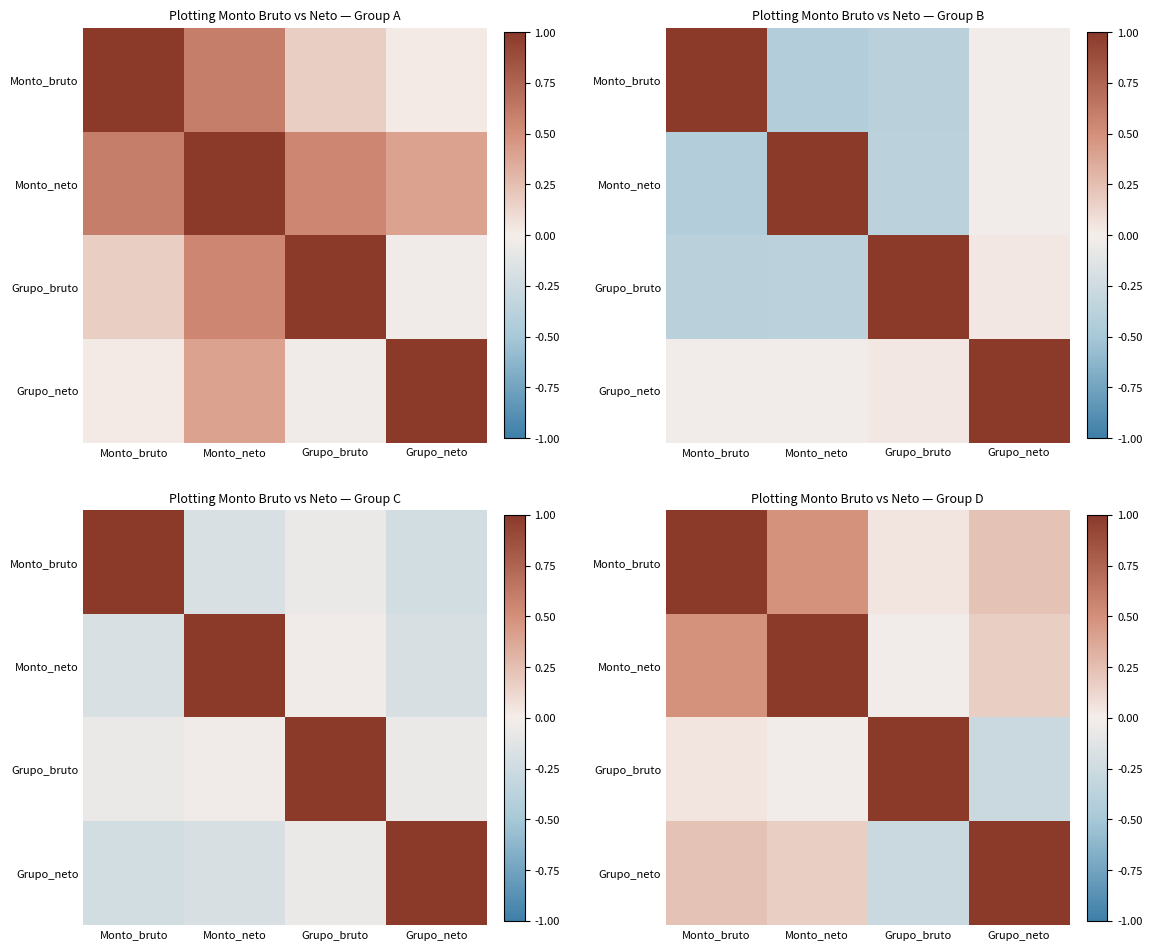

Which has a higher value, Grupo_neto or Grupo_bruto?

Grupo_neto